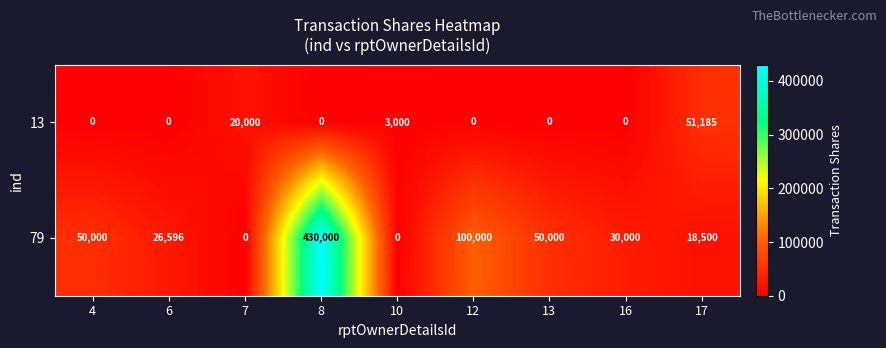

Reading left to right, what are all the values shown in this chart?

13: 0	0	20000	0	3000	0	0	0	51185
79: 50000	26596	0	430000	0	100000	50000	30000	18500